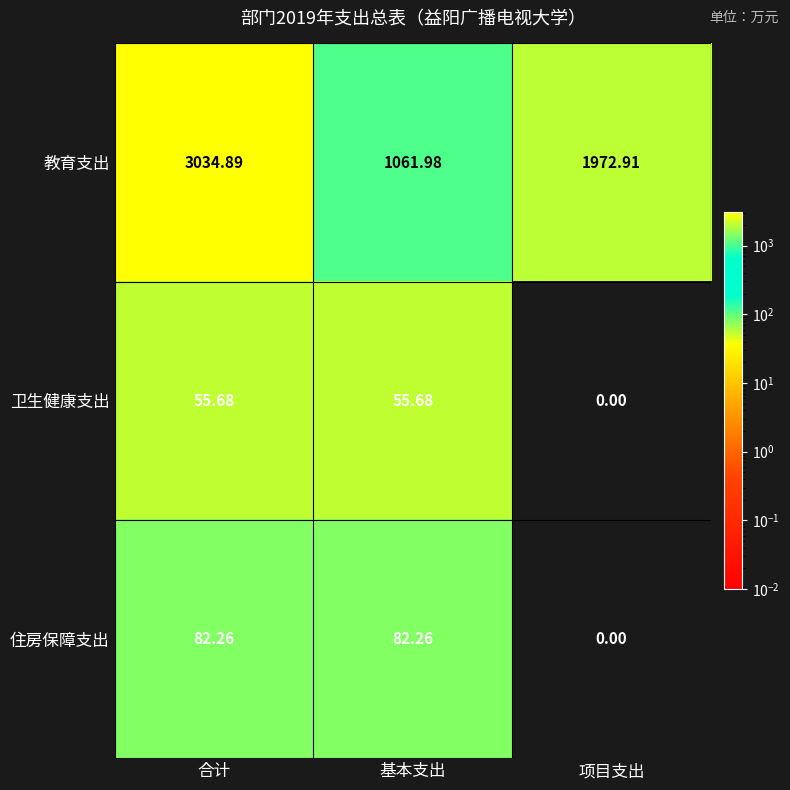

Where is 卫生健康支出 nearest to the value 27?

项目支出